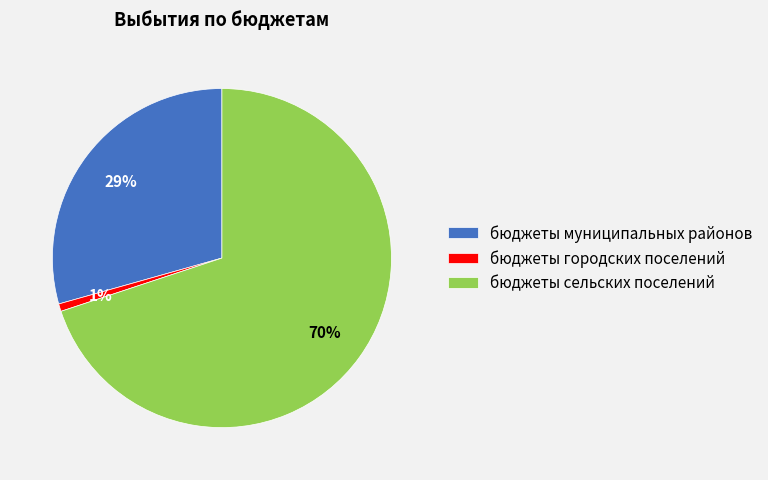

Combined, do бюджеты городских поселений and бюджеты сельских поселений account for over 50%?

Yes